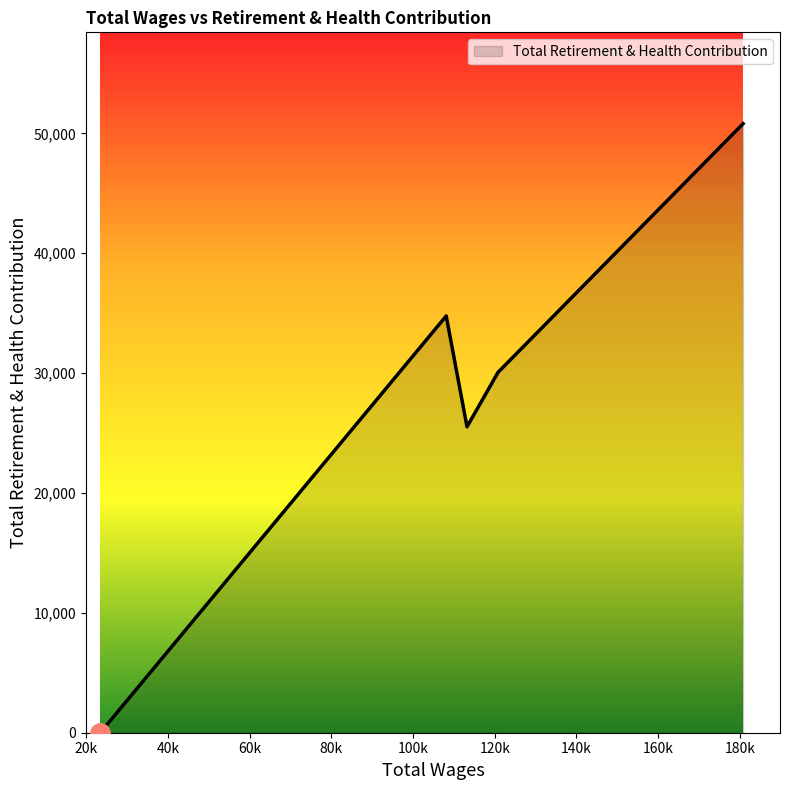

How many interior local peaks (higher than both neighbors) does the data have?

1